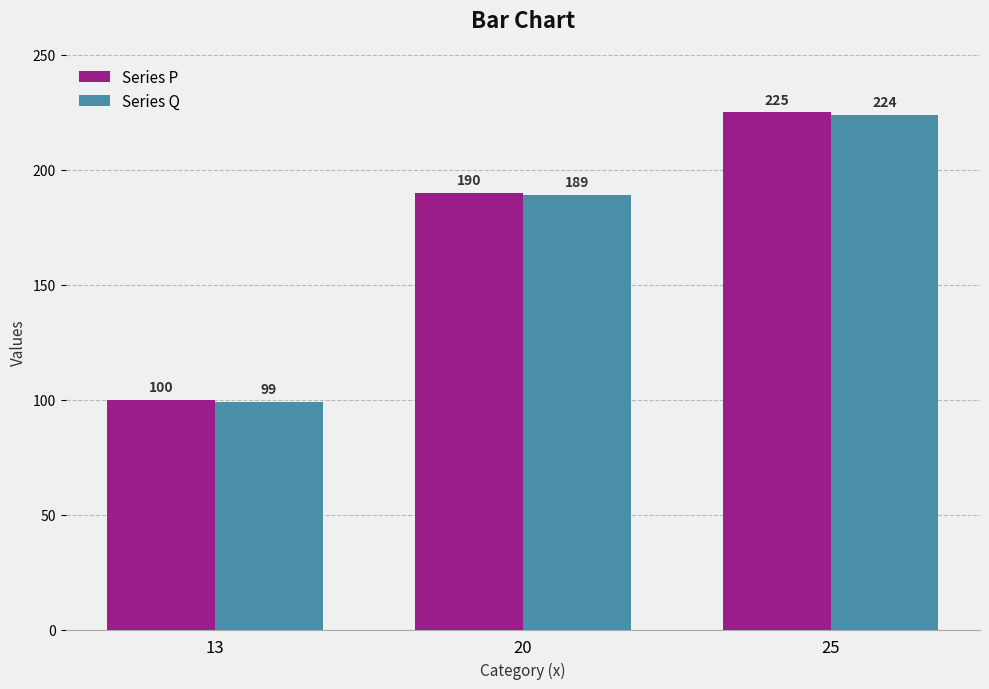

True or false: Series Q has a value of 149 at 13.

False